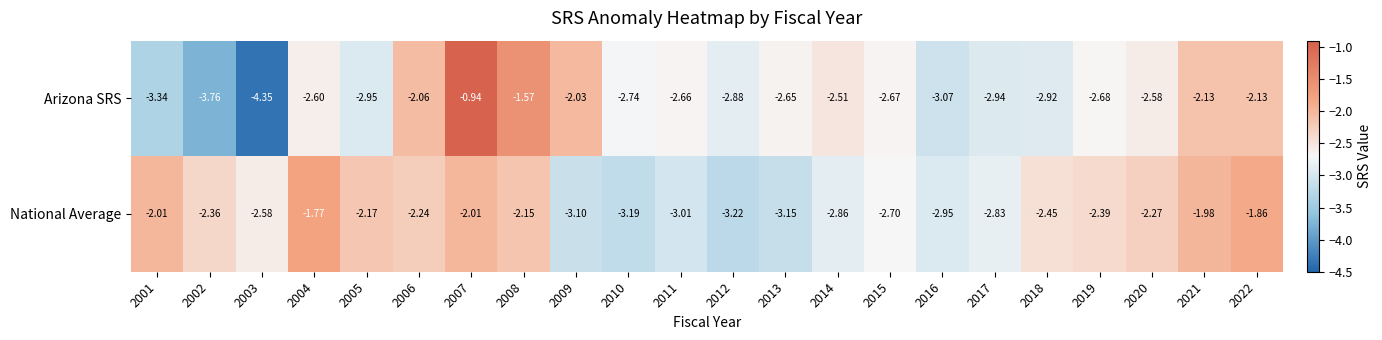

What is the total value across all series at 2019?

-5.1